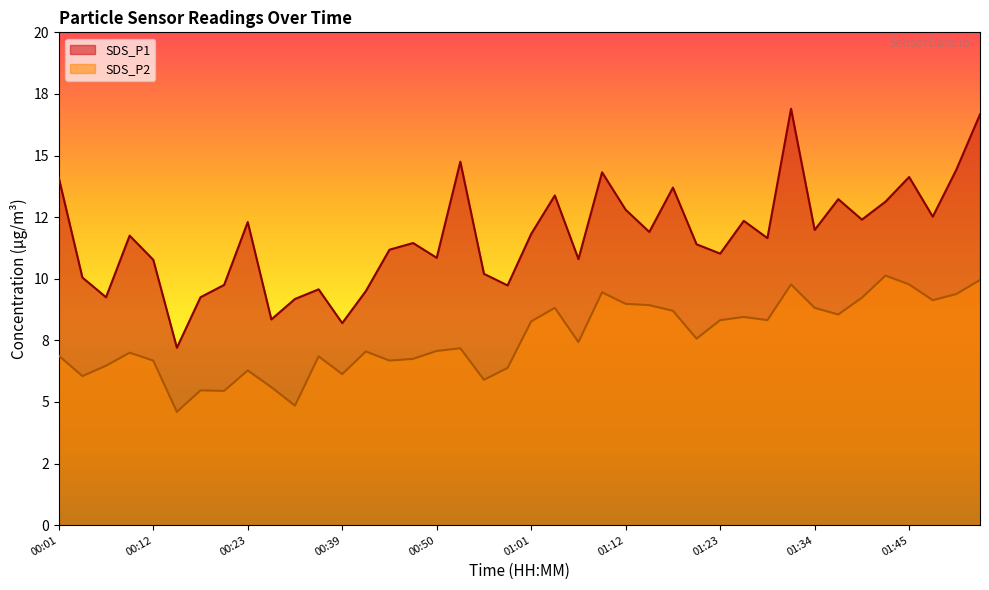

How many interior local peaks does the SDS_P1 series have?

12